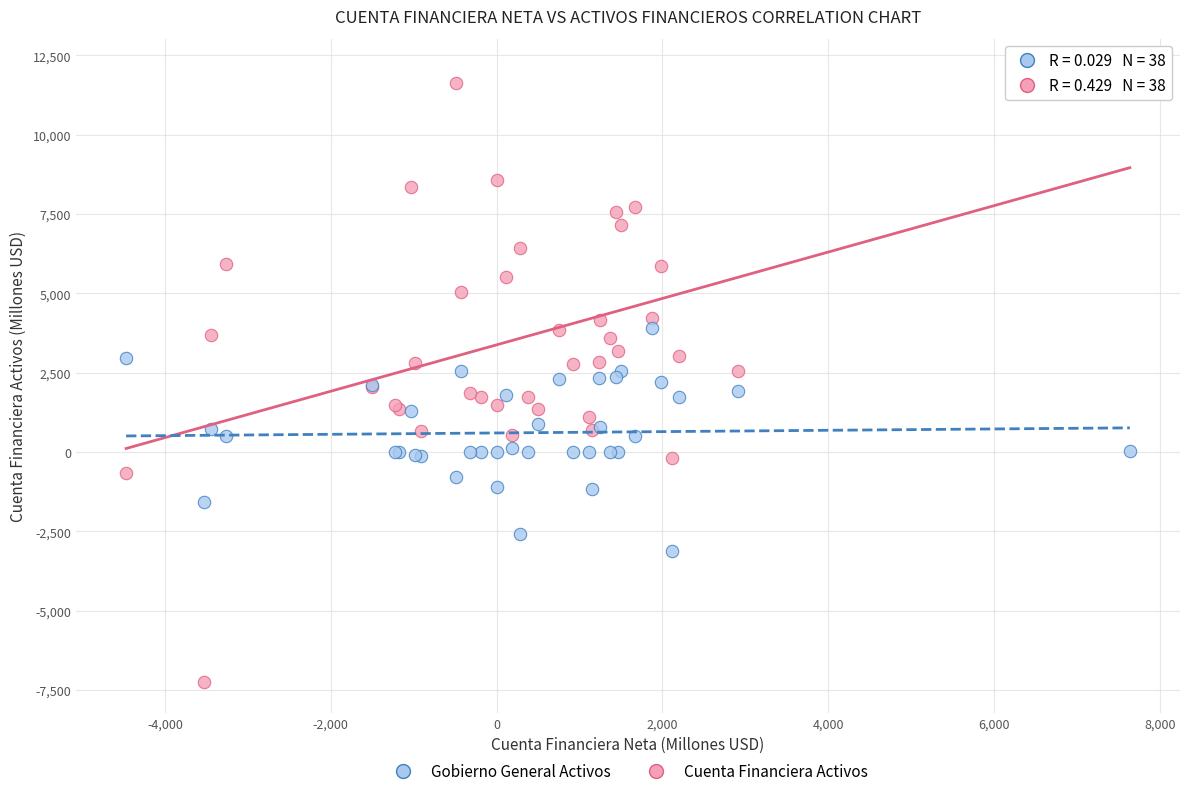

Which series has the widest spread of Y values?

Cuenta Financiera Activos